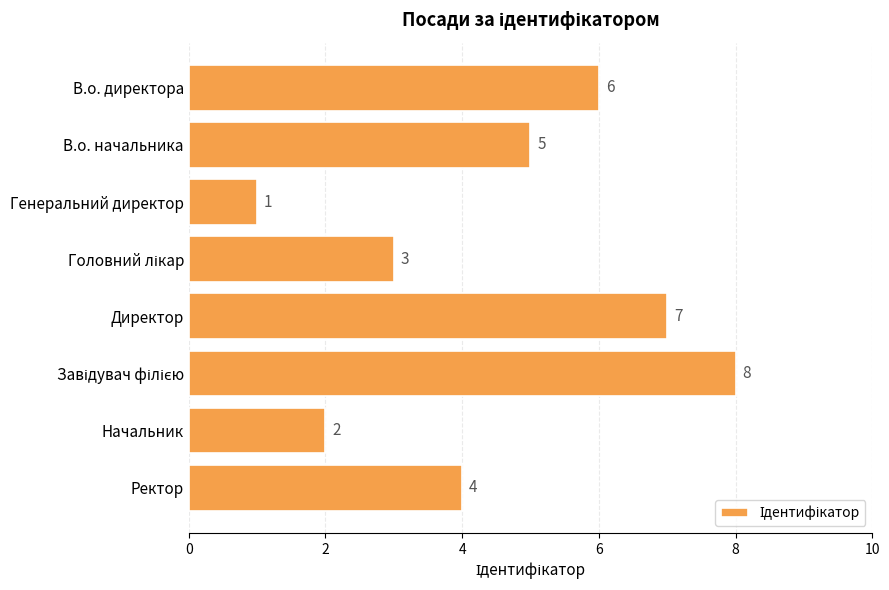

True or false: the data shows 6 at В.о. директора.

True